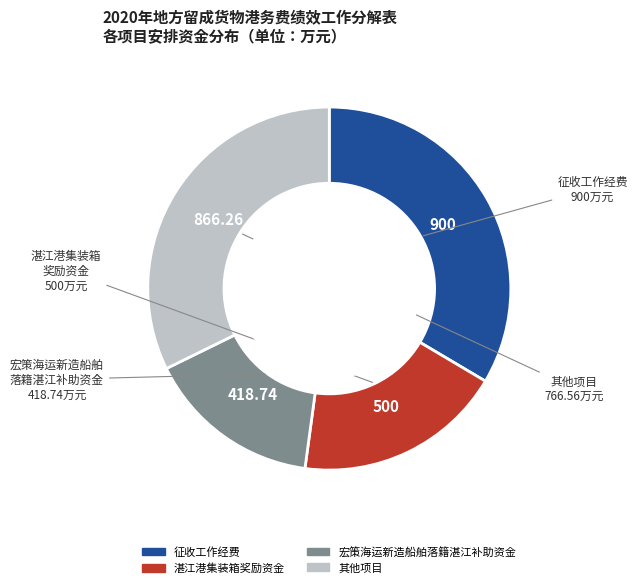

Is there a majority slice in this chart?

No